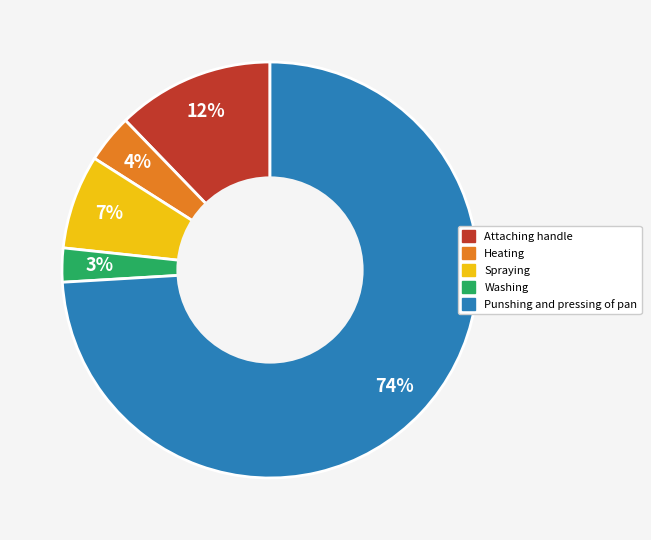

What is the largest slice in the pie chart?

Punshing and pressing of pan